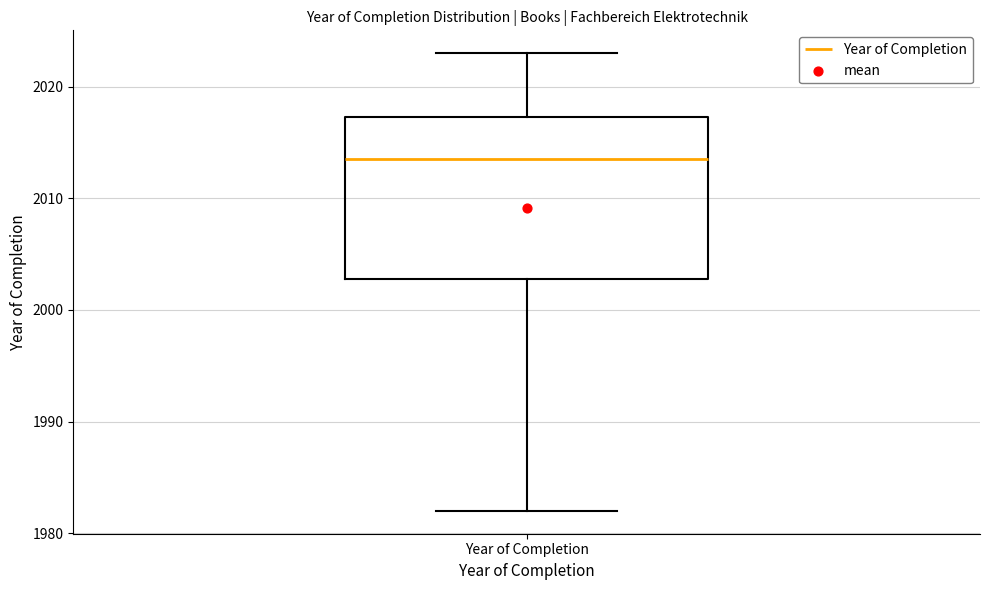

Where is the upper edge of the box for Year of Completion on the y-axis? The values are not printed on the chart, so give them approximately, as read against the axis.

2017